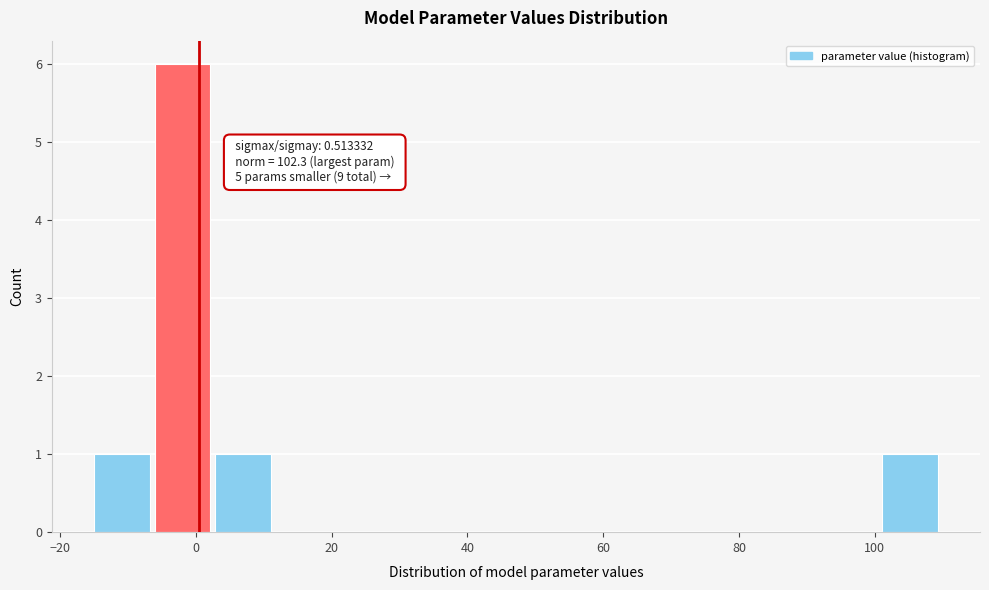

Which range on the x-axis has the tallest bar?

-6 to 2